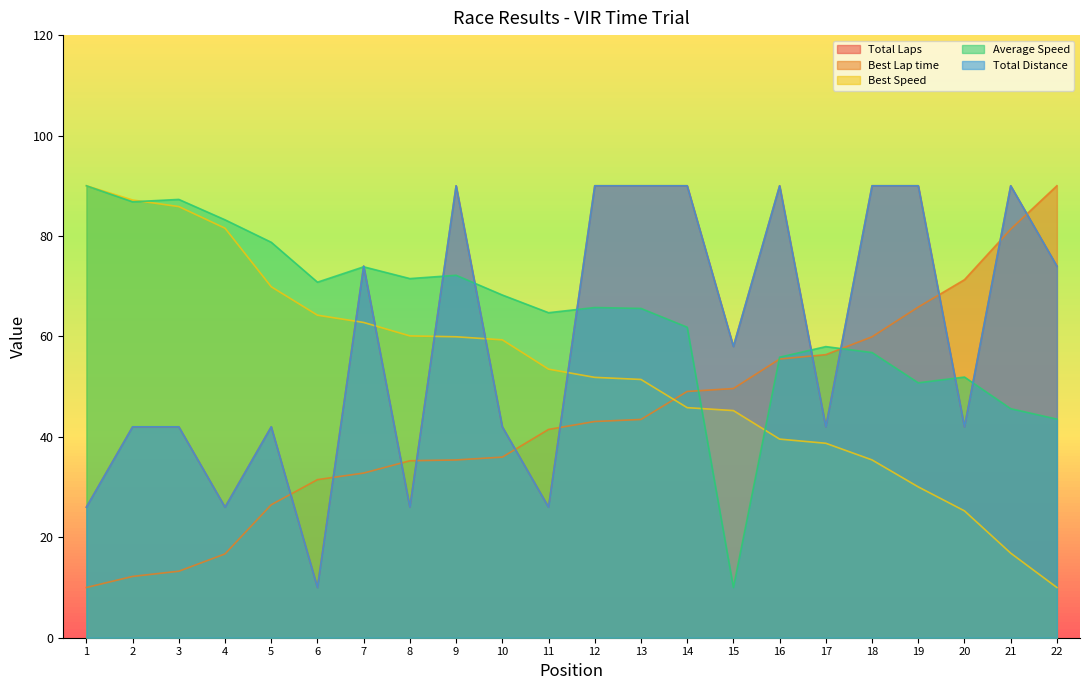

Where is the first local minimum for Total Distance?

4